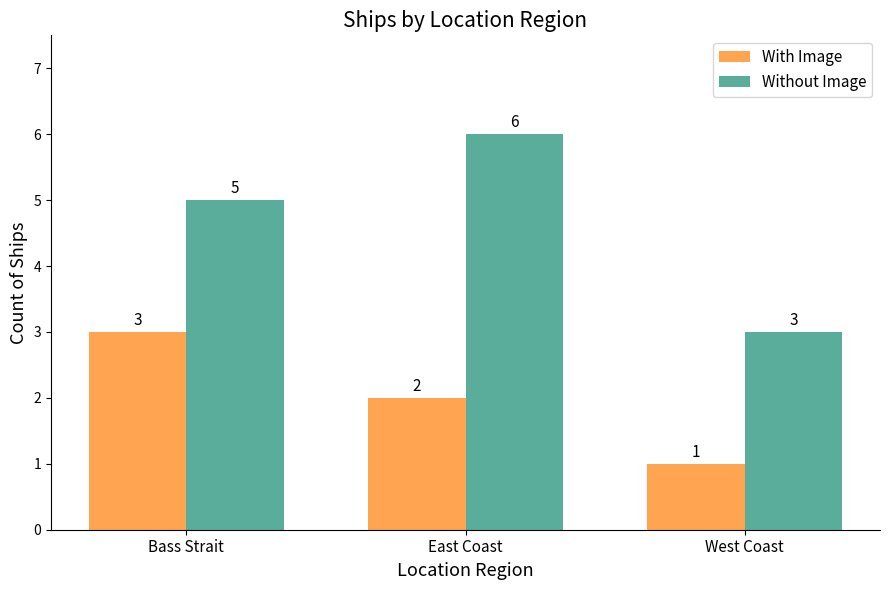

Is it true that Without Image equals 3 at West Coast?

True